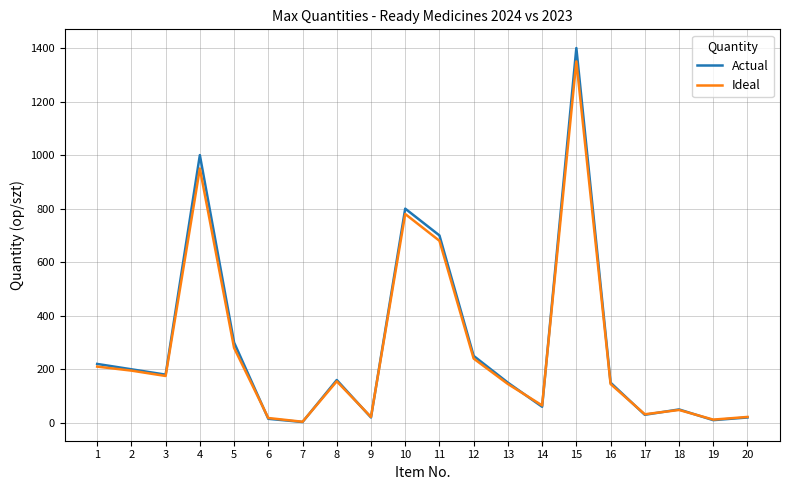

How many values in the Ideal series are below 155?

10